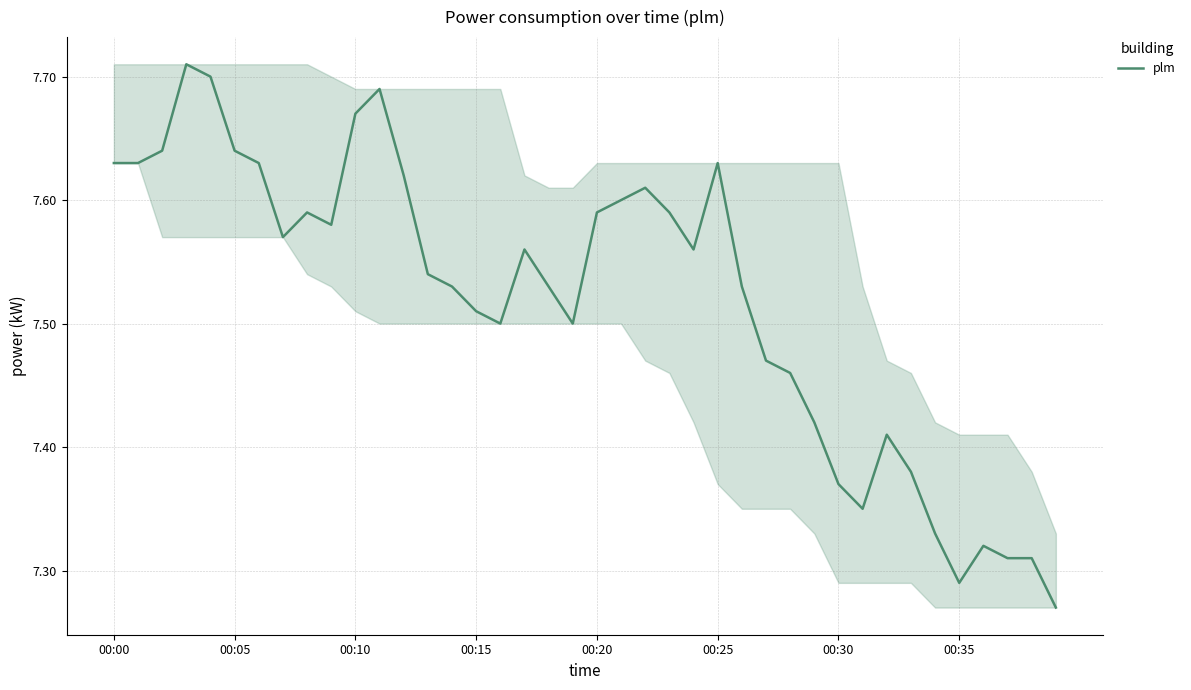

What is the difference between the second highest and minimum values?

0.4